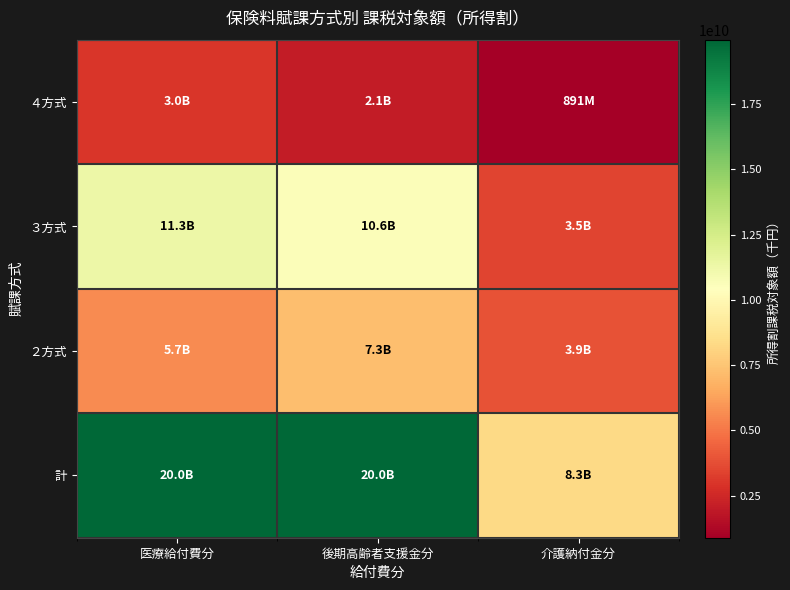

Reading left to right, extract all data points from this chart.

４方式: 医療給付費分=3024634394	後期高齢者支援金分=2078127554	介護納付金分=890802144
３方式: 医療給付費分=11288009376	後期高齢者支援金分=10631581639	介護納付金分=3495276281
２方式: 医療給付費分=5653854546	後期高齢者支援金分=7256966211	介護納付金分=3919118784
計: 医療給付費分=19966498316	後期高齢者支援金分=19966675404	介護納付金分=8307291325